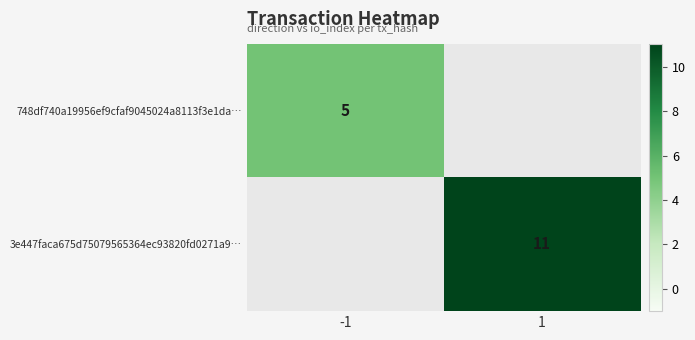

The 3e447faca675d75079565364ec93820fd0271a9… series shows 2.9 at 1. True or false?

False